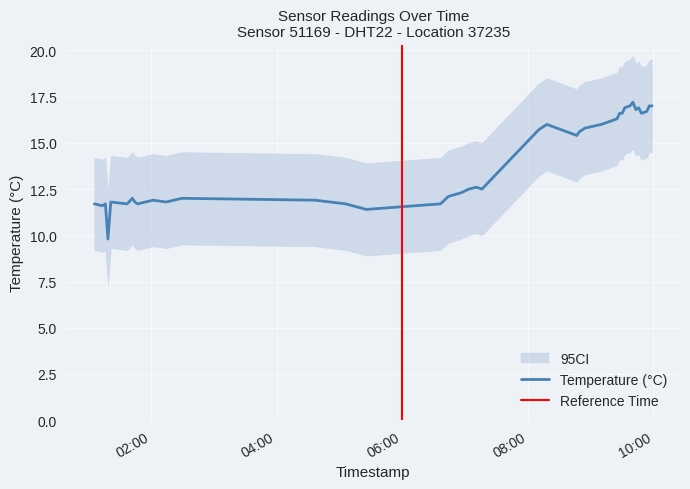

The value at 10 is 7.1. True or false?

False